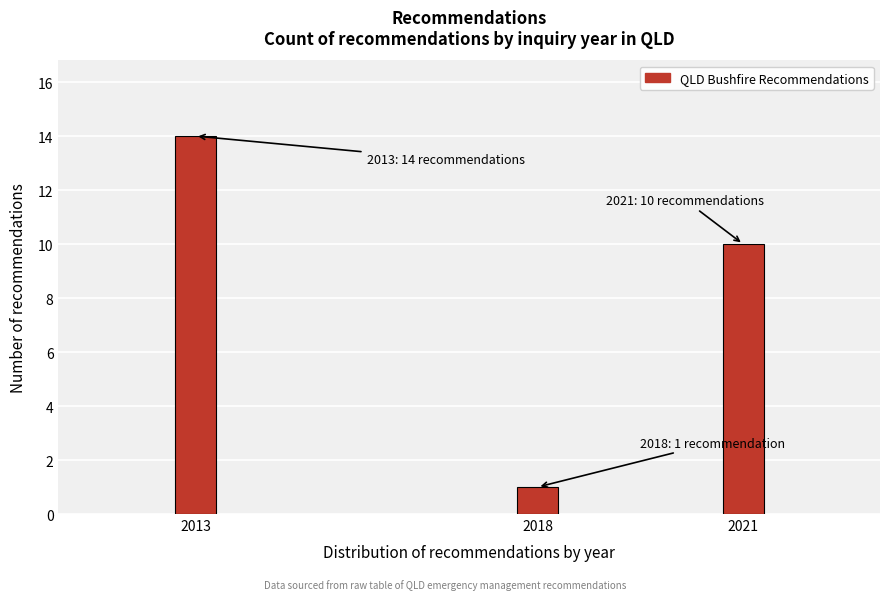

Reading right to left, transcribe all the data shown in this chart.

2021=10	2018=1	2013=14